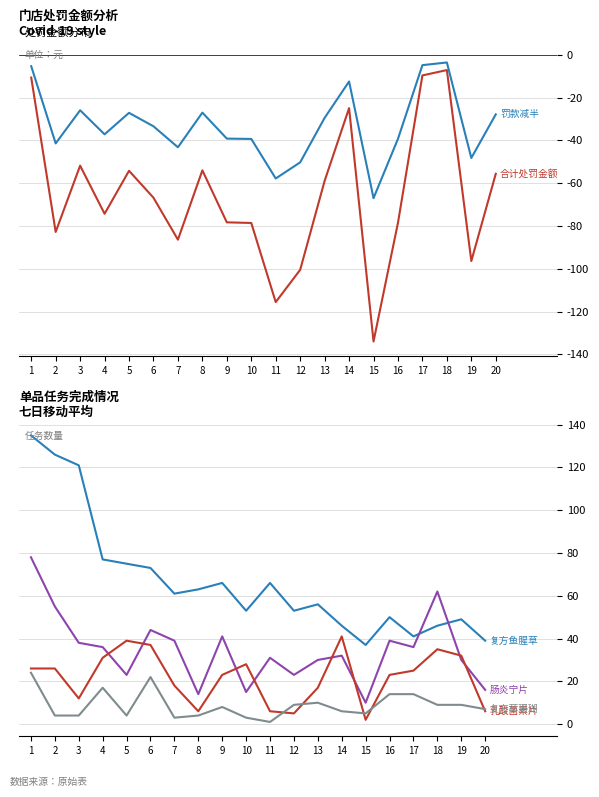

What is the difference between the highest and lowest values at 6?

139.8